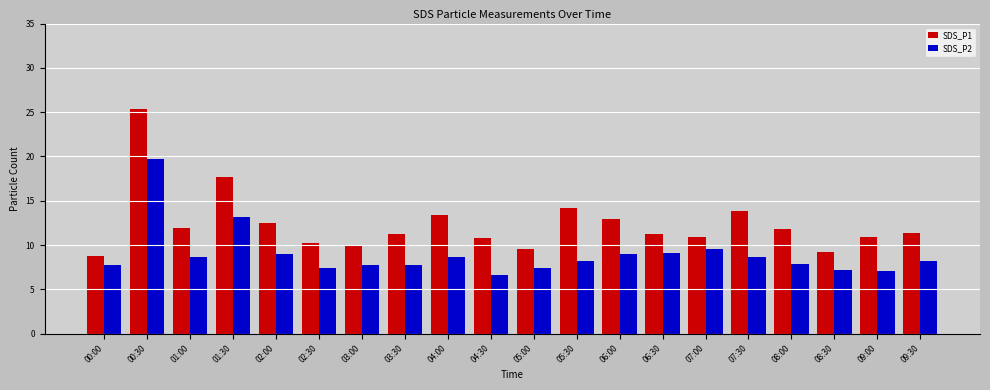

What is the spread (max minus min) of values at 04:30?

4.1